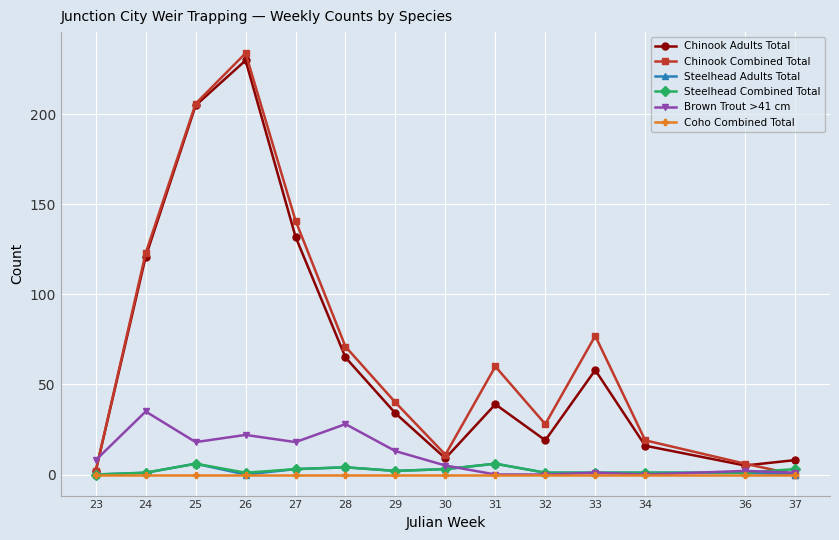

What is the sum of the Steelhead Combined Total values at 27 and 28?

7